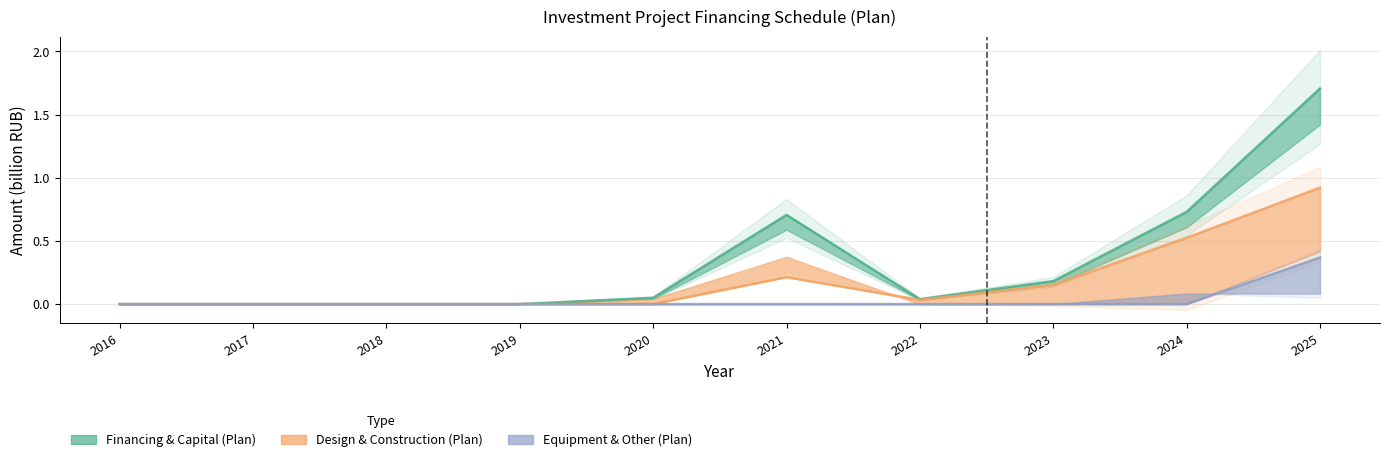

Reading left to right, what are all the values shown in this chart?

Financing (Plan): 2016=0.0	2017=0.0	2018=0.0	2019=0.0	2020=0.1	2021=0.7	2022=0.0	2023=0.2	2024=0.7	2025=1.7
Construction (Plan): 2016=0.0	2017=0.0	2018=0.0	2019=0.0	2020=0.0	2021=0.2	2022=0.0	2023=0.2	2024=0.5	2025=0.9
Other Costs (Plan): 2016=0.0	2017=0.0	2018=0.0	2019=0.0	2020=0.0	2021=0.0	2022=0.0	2023=0.0	2024=0.0	2025=0.4